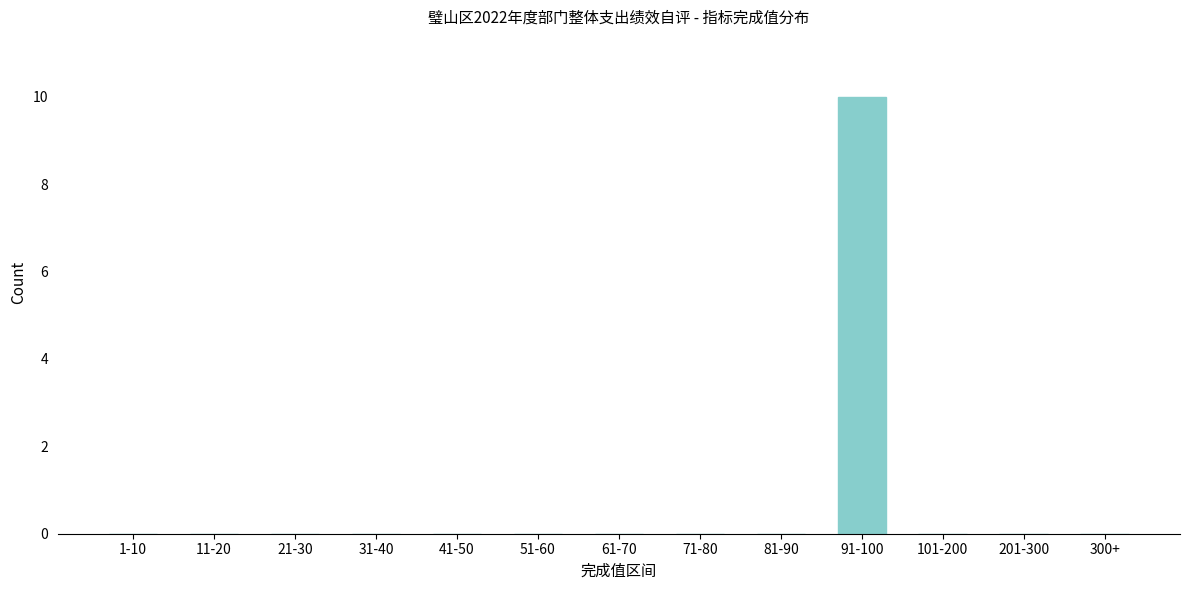

Reading right to left, what are all the values shown in this chart?

300+=0	201-300=0	101-200=0	91-100=10	81-90=0	71-80=0	61-70=0	51-60=0	41-50=0	31-40=0	21-30=0	11-20=0	1-10=0